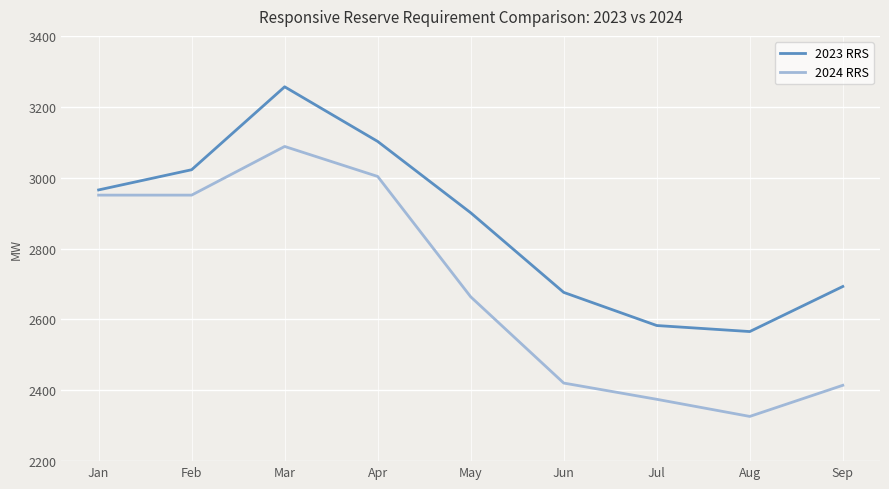

Which category has the highest value in the 2024 RRS series?

Mar